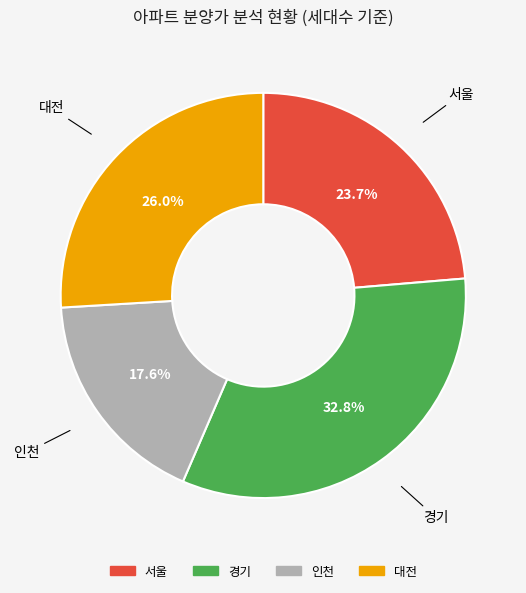

Is there any slice that represents more than half of the pie?

No